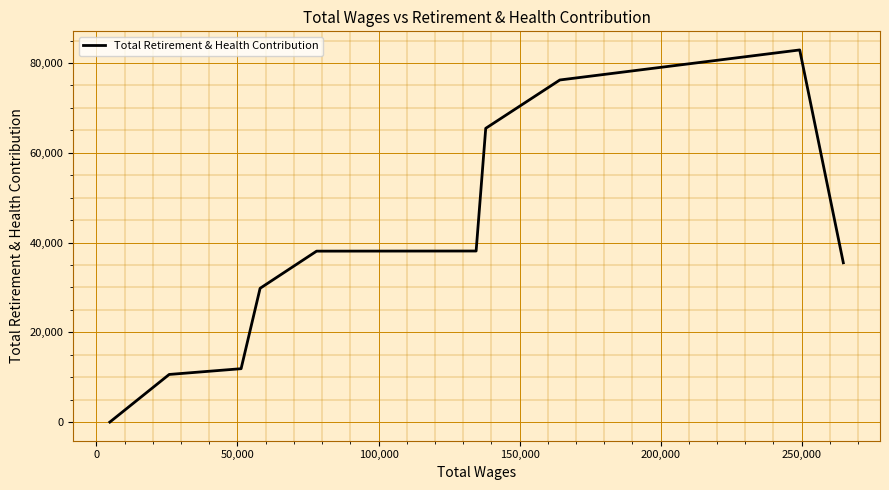

What is the greatest value displayed?

82901